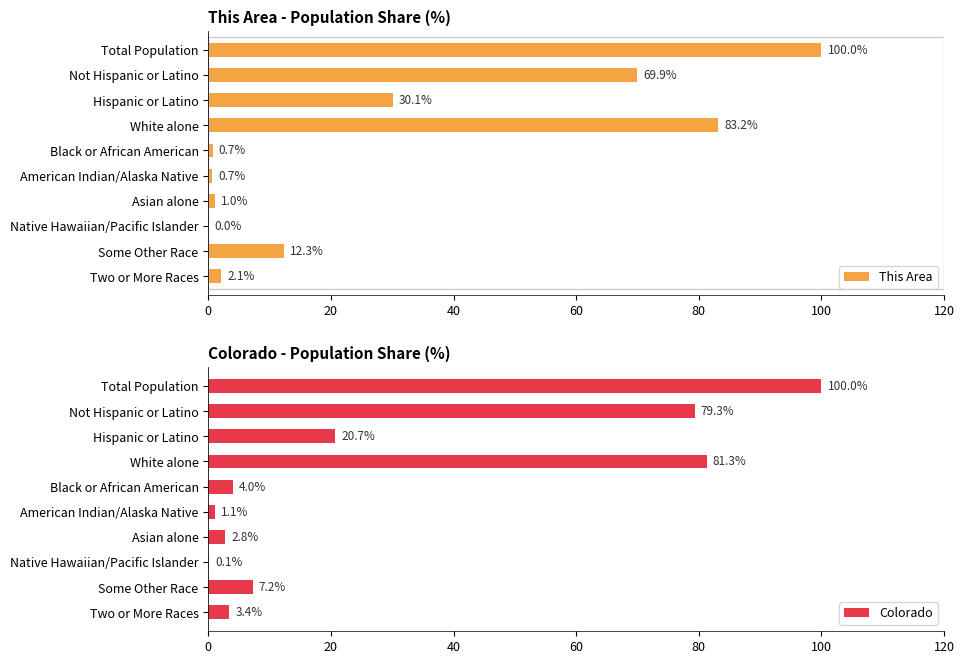

What is the highest value of the This Area series?

100.0